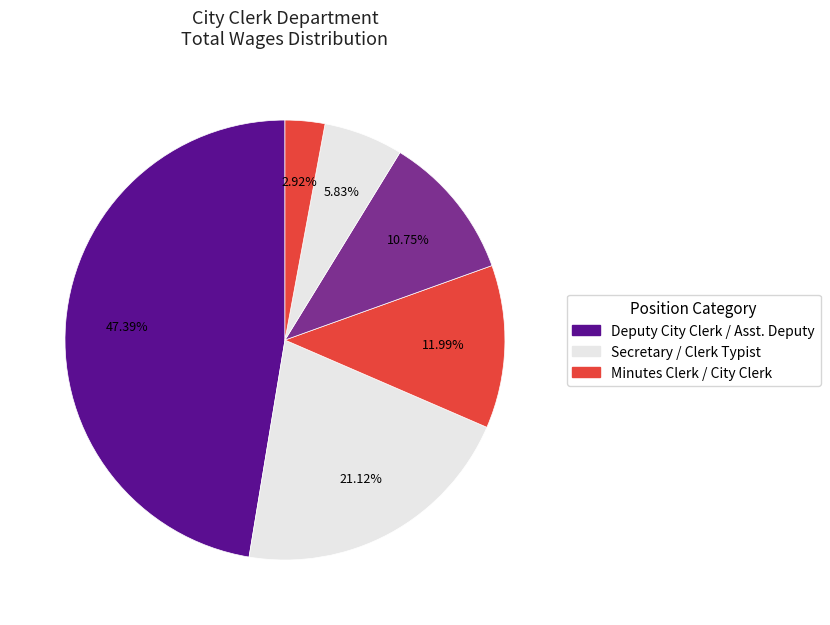

To the nearest percent, what is the difference between the largest and smallest slice percentages?

44%